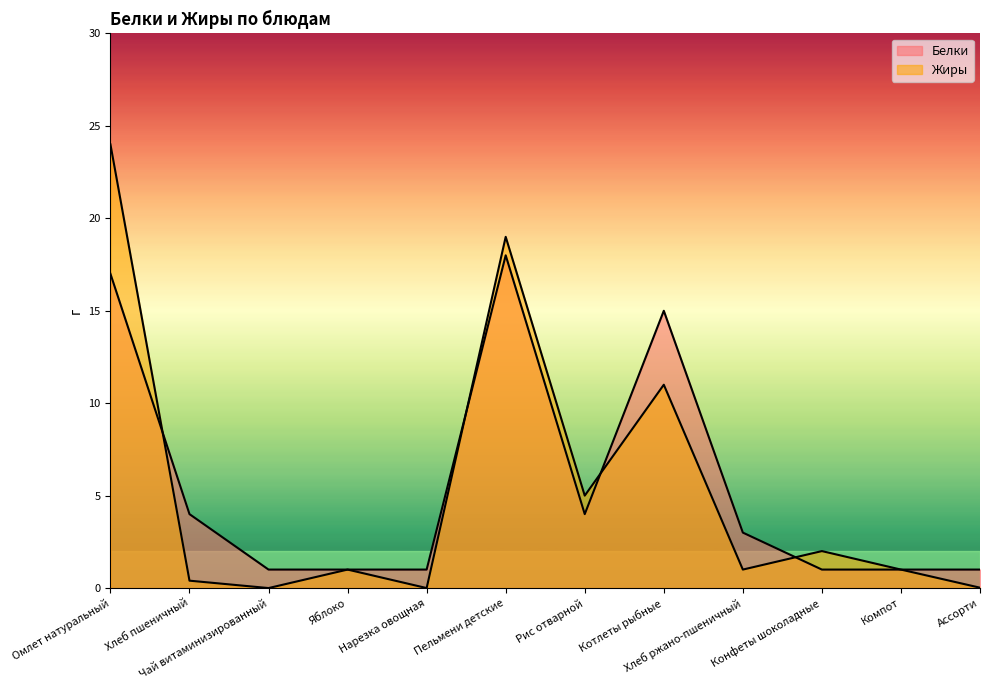

What are all the series names shown in the legend?

Белки, Жиры